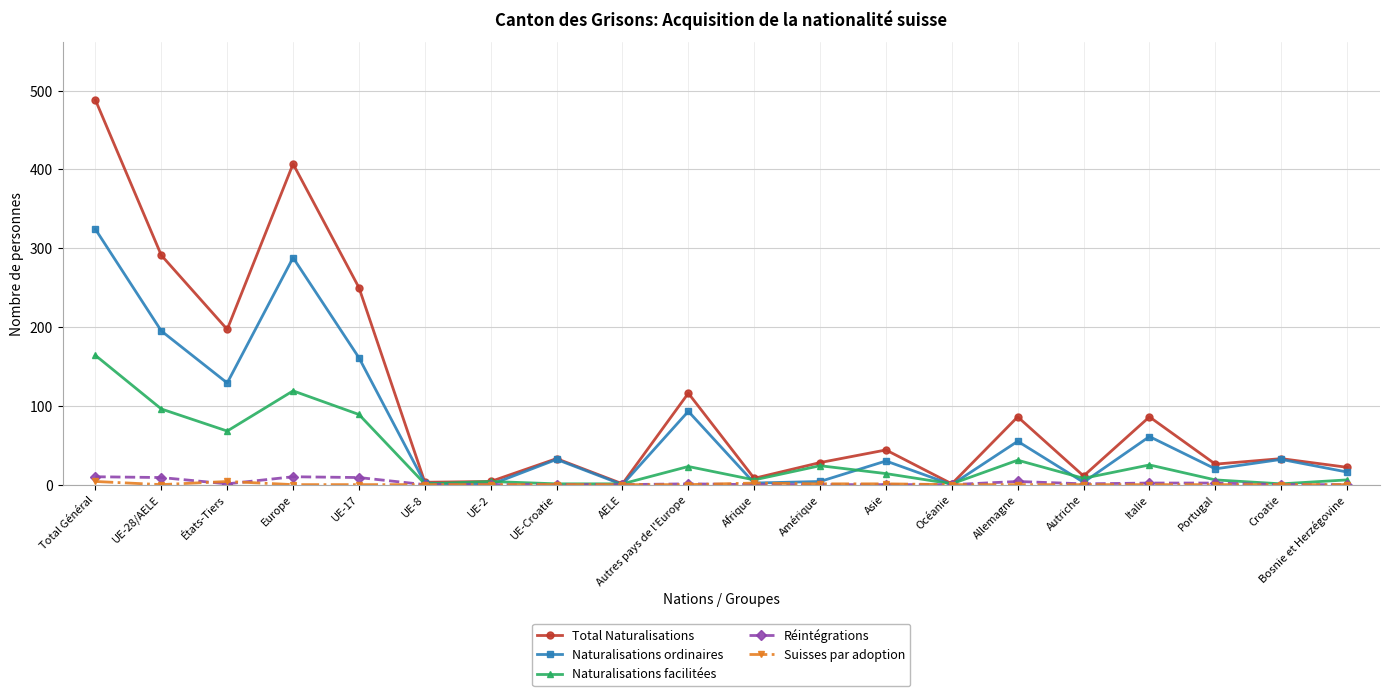

What is the maximum value for Naturalisations facilitées?

164